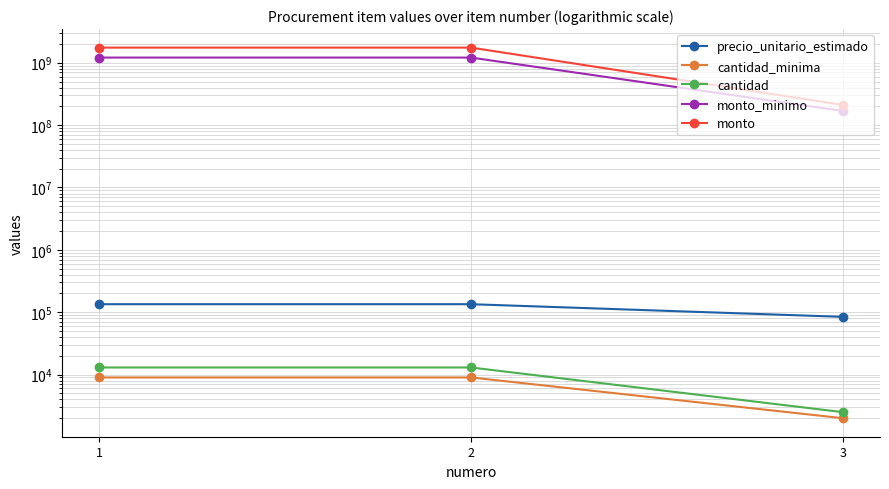

Between 3 and 2, which is larger?

2